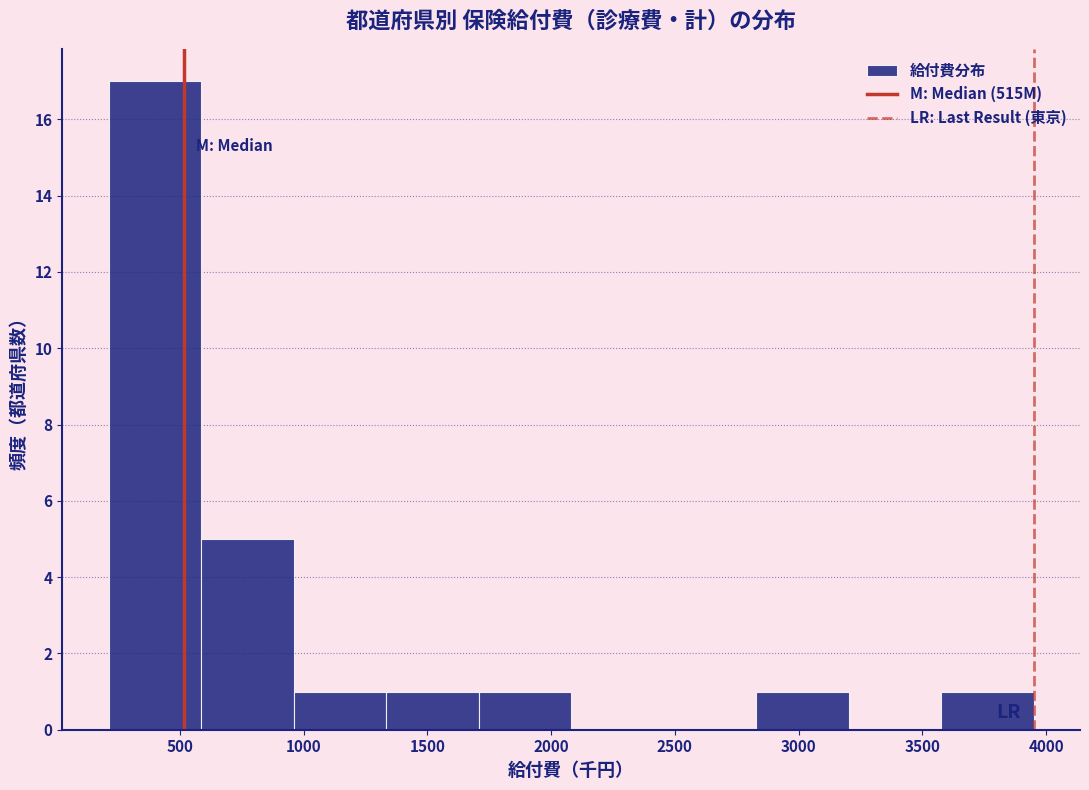

Reading left to right, list every bar in this chart as the range it spans on the x-axis followed by its height. Neither the bar edges nor the heights are printed on the chart, so give them approximately, as read against the axes.

200 to 600: 17
600 to 950: 5
950 to 1350: 1
1350 to 1700: 1
1700 to 2100: 1
2100 to 2450: 0
2450 to 2850: 0
2850 to 3200: 1
3200 to 3600: 0
3600 to 3950: 1